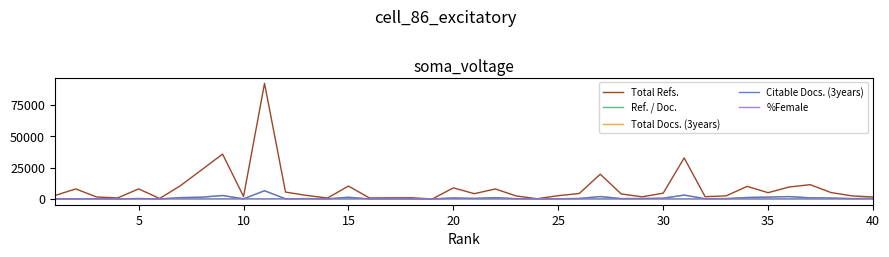

Which series has the widest spread of values?

Total Refs.